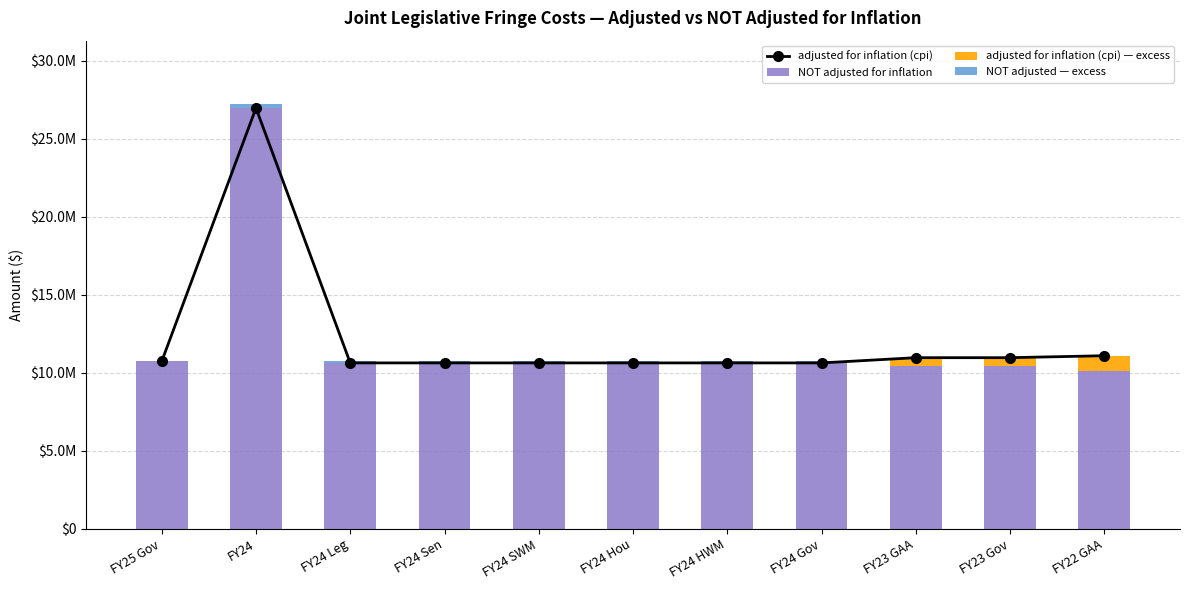

Read the adjusted for inflation (cpi) — excess value at FY23 Gov, to the nearest 50.

553800